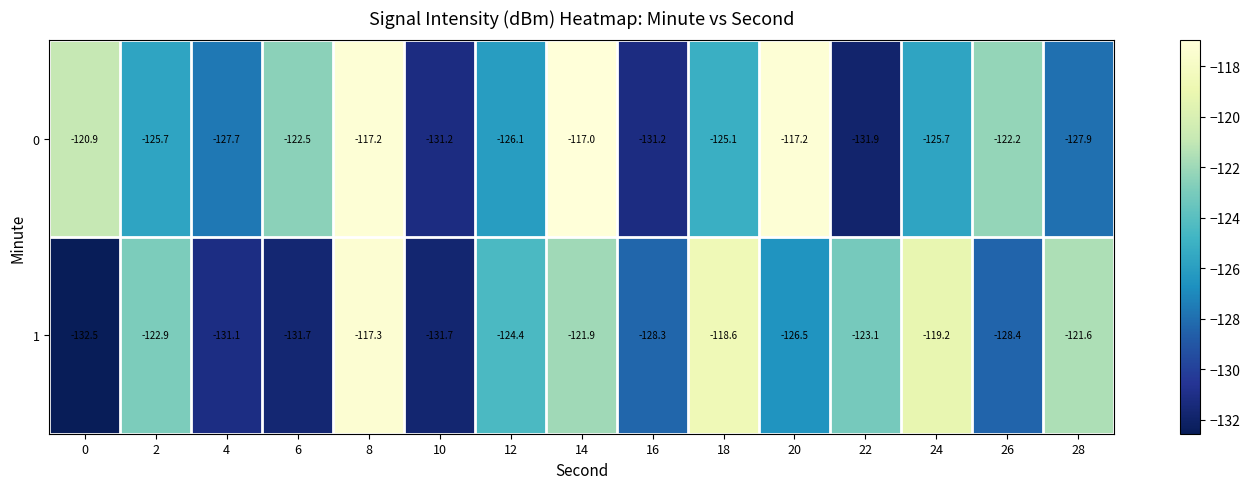

List the series in order of their overall mean, lowest first.

1, 0